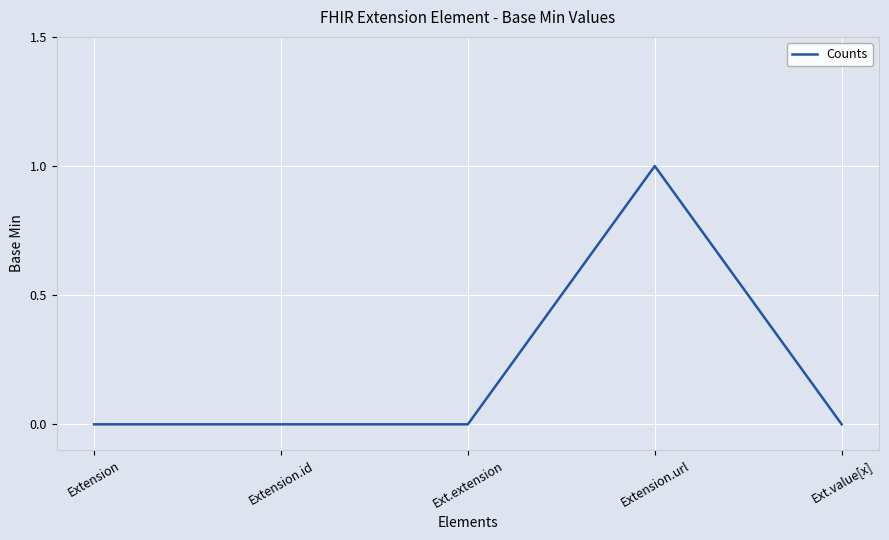

Reading left to right, what are all the values shown in this chart?

Extension=0	Extension.id=0	Ext.extension=0	Extension.url=1	Ext.value[x]=0